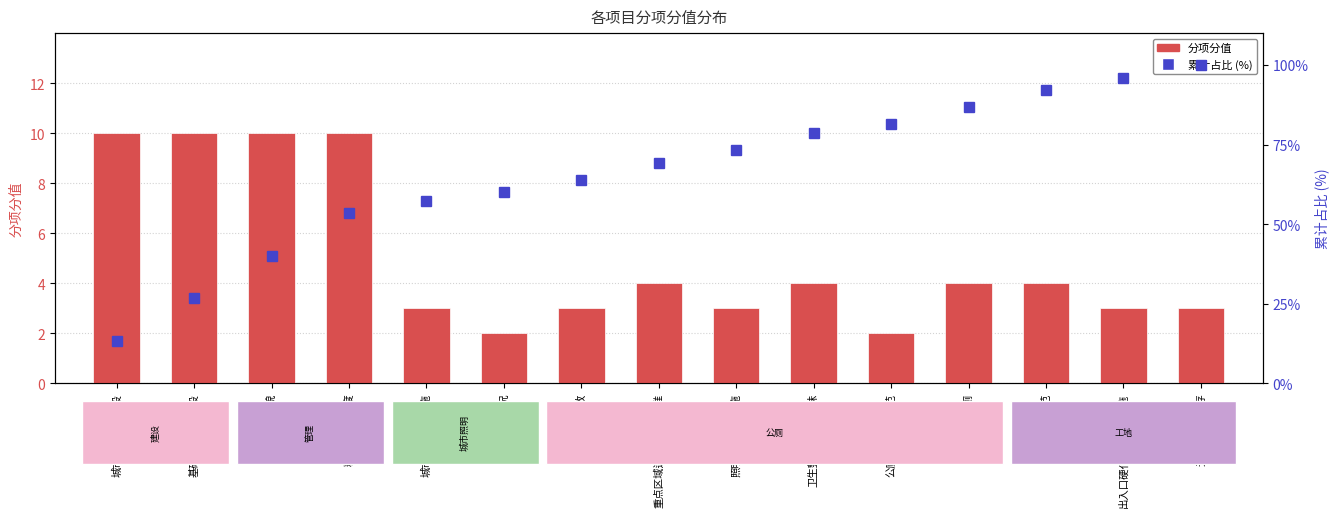

How many distinct data groups are displayed?

2